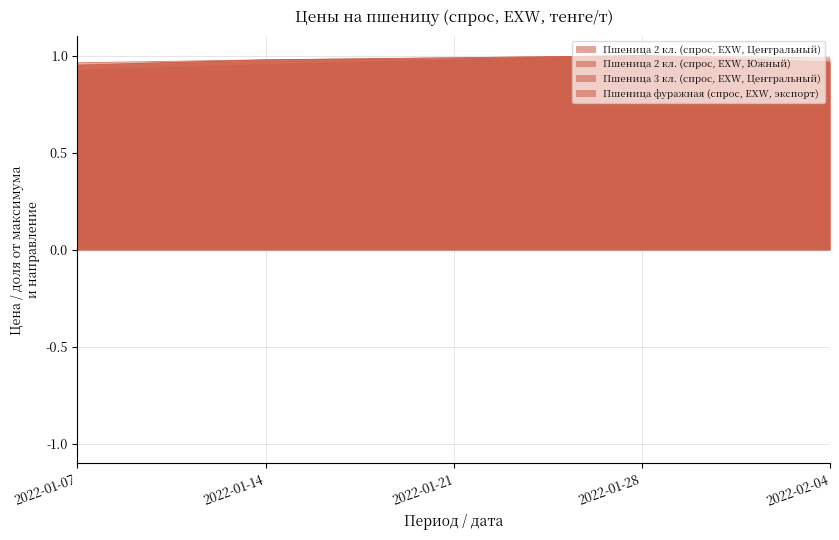

The Пшеница 2 кл. (спрос, EXW, Южный) series shows 1.0 at 2022-02-04. True or false?

True